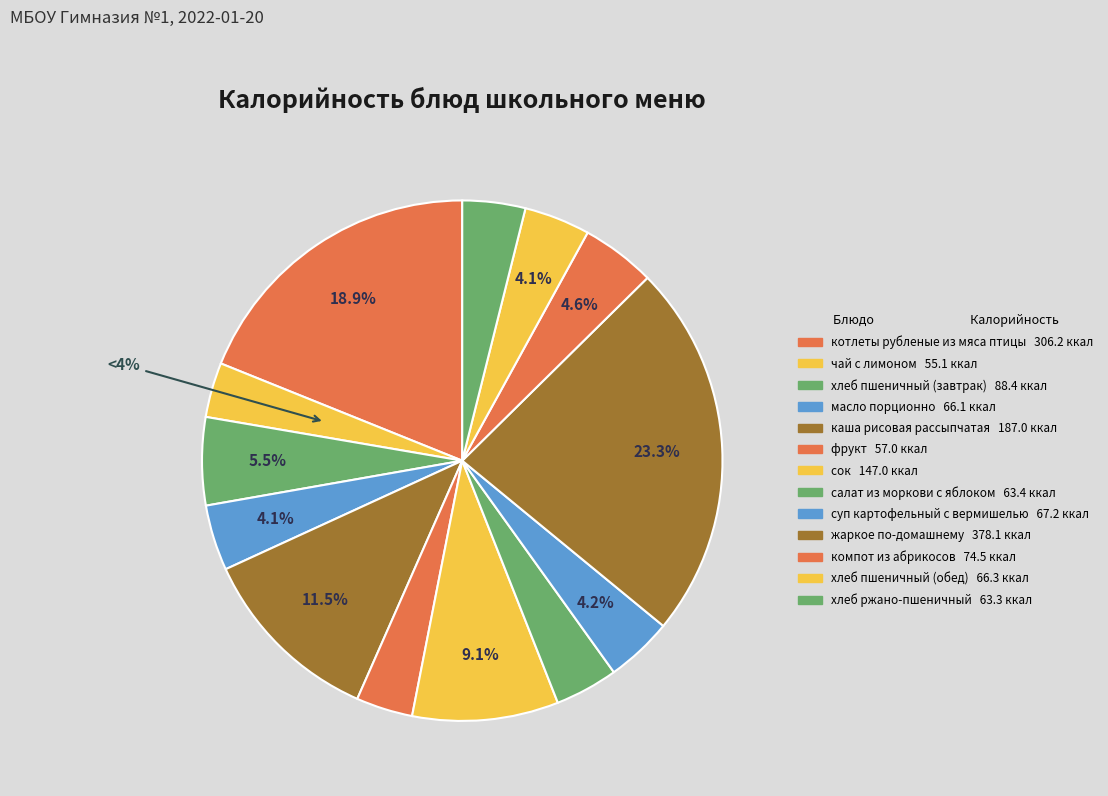

Which has a higher value, масло порционно or хлеб пшеничный (обед)?

хлеб пшеничный (обед)